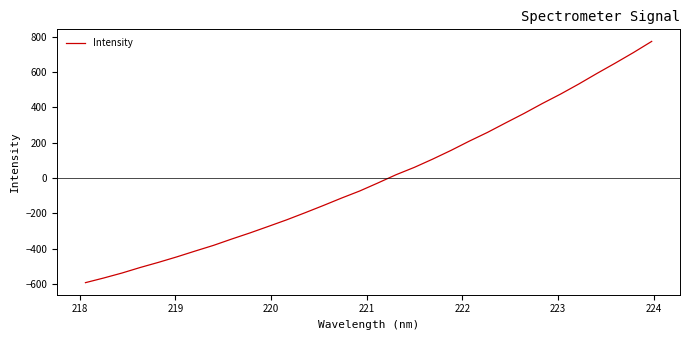

What is the minimum value shown in the chart?

-592.2